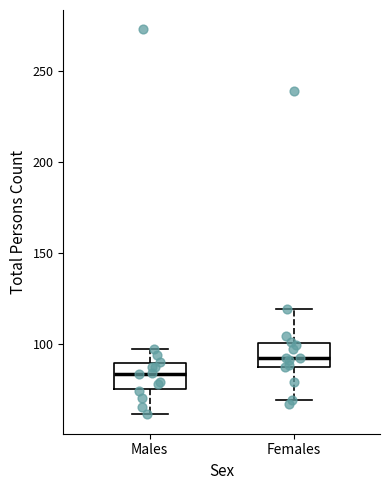

Which box has the highest median line?

Females